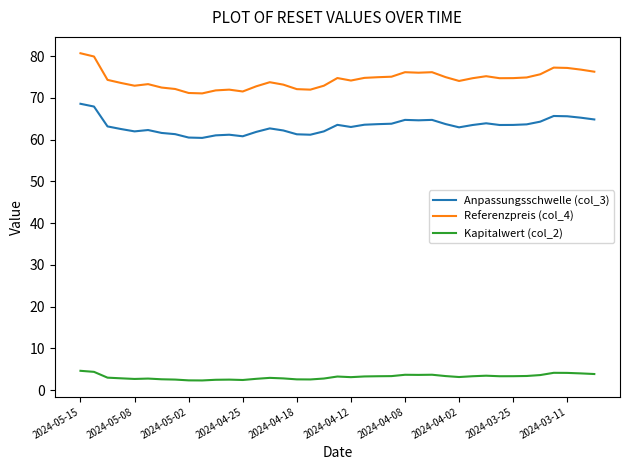

Which series has the largest range (max minus min)?

Referenzpreis (col_4)